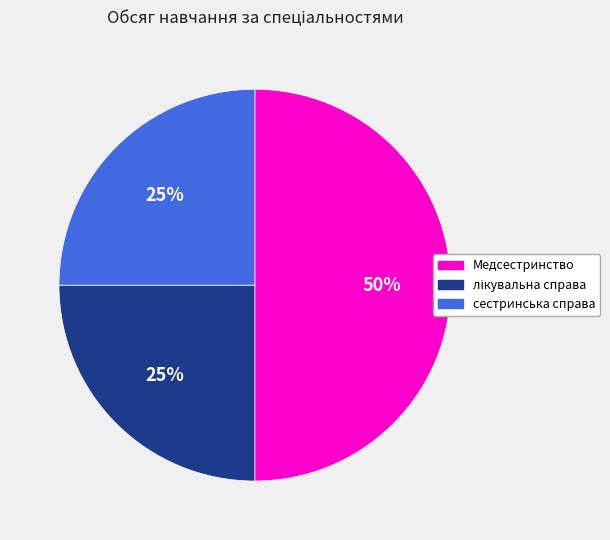

To the nearest percent, what percentage of the pie is сестринська справа?

25%